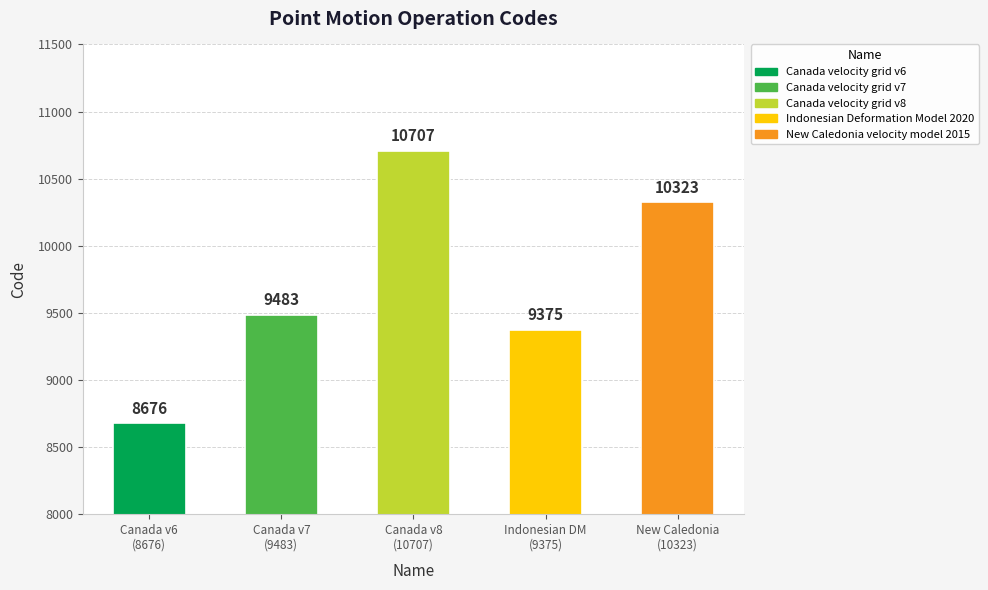

Which category has the highest value across all series?

Canada v8
(10707)